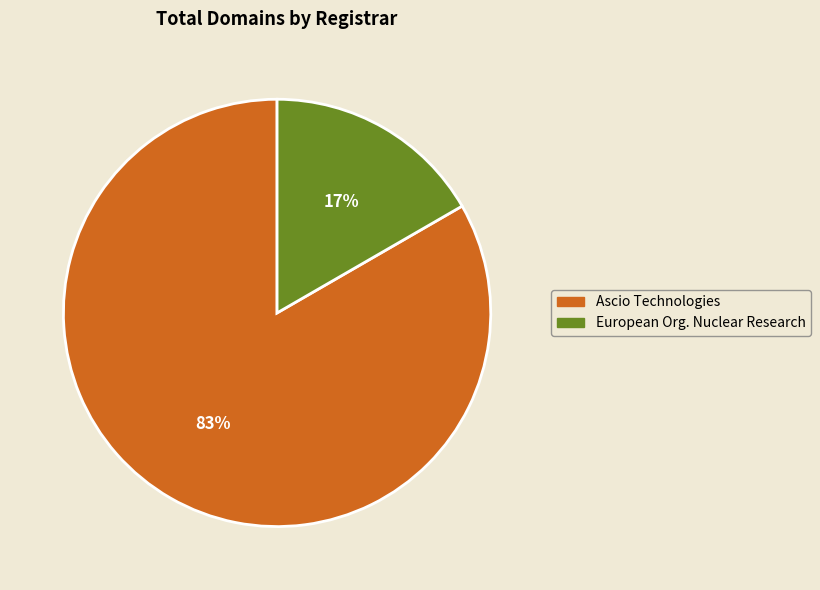

Is there any slice that represents more than half of the pie?

Yes